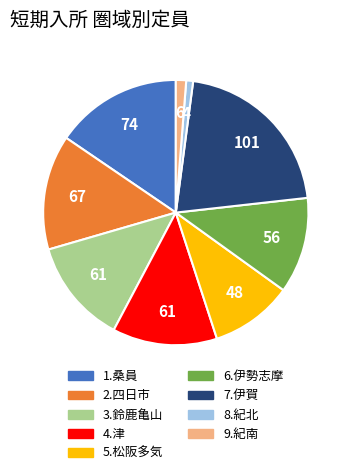

Do 4.津 and 5.松阪多気 together represent more than half of the pie?

No